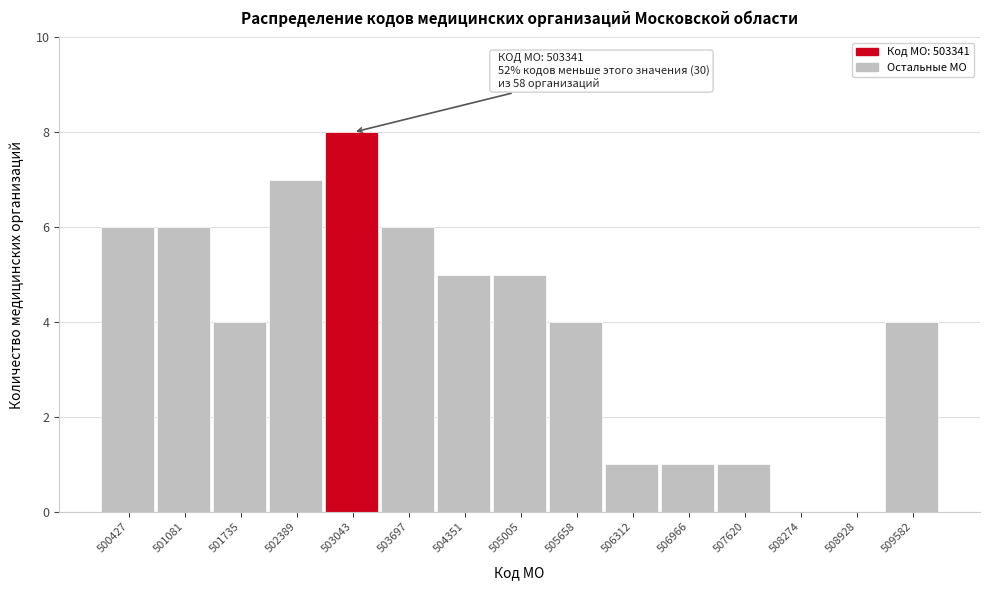

Which range on the x-axis has the tallest bar?

502700 to 503400